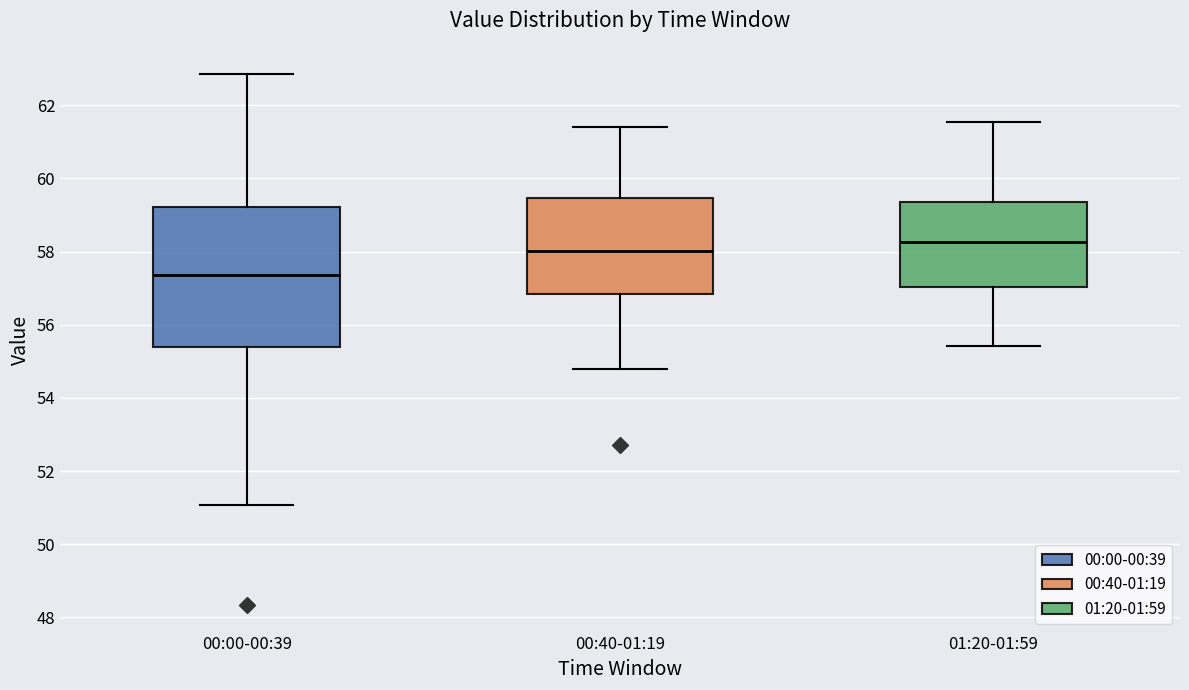

Reading left to right, transcribe this box plot: for each box, give where its median line is, the range the box spans, and where its two whiskers end, as read against the y-axis. The values are not printed on the chart, so give them approximately, as read against the axis.

00:00-00:39: median 57.4, box 55.4 to 59.2, whiskers 51.0 to 62.8
00:40-01:19: median 58.0, box 56.8 to 59.4, whiskers 54.8 to 61.4
01:20-01:59: median 58.2, box 57.0 to 59.4, whiskers 55.4 to 61.6